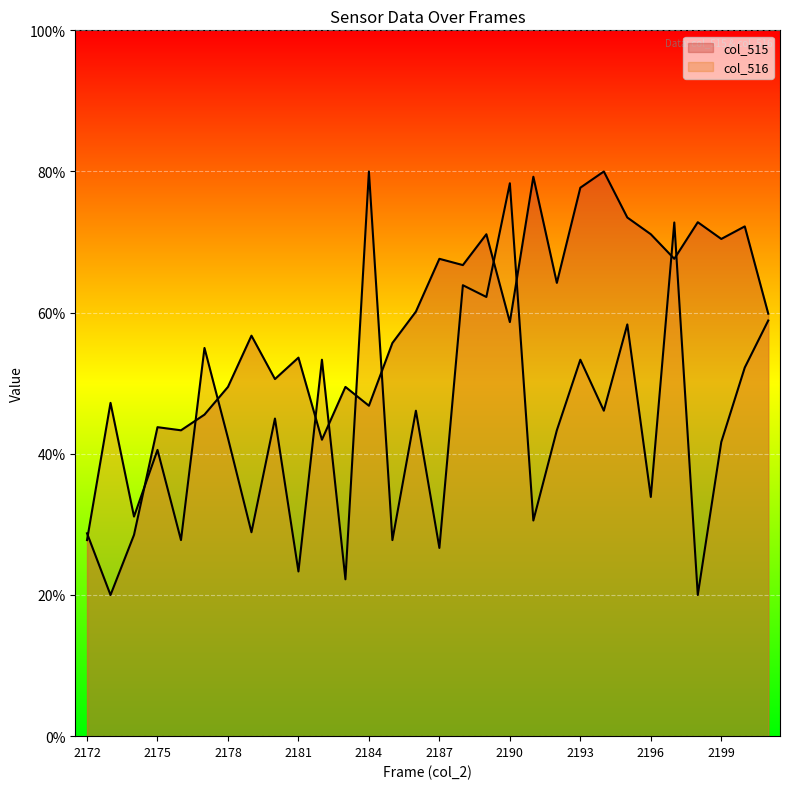

At which label does col_515 first exceed 59?

2186